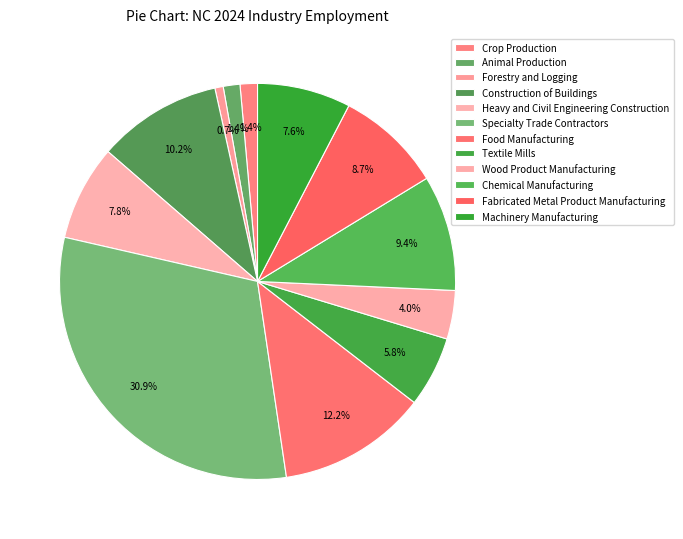

Count the number of slices in the pie.

12